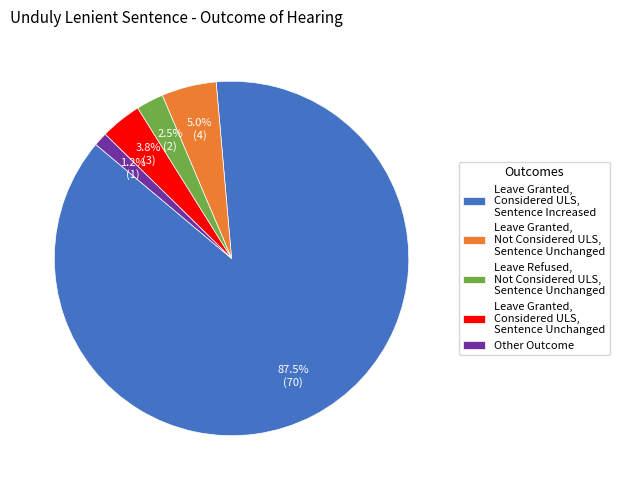

Count the number of slices in the pie.

5